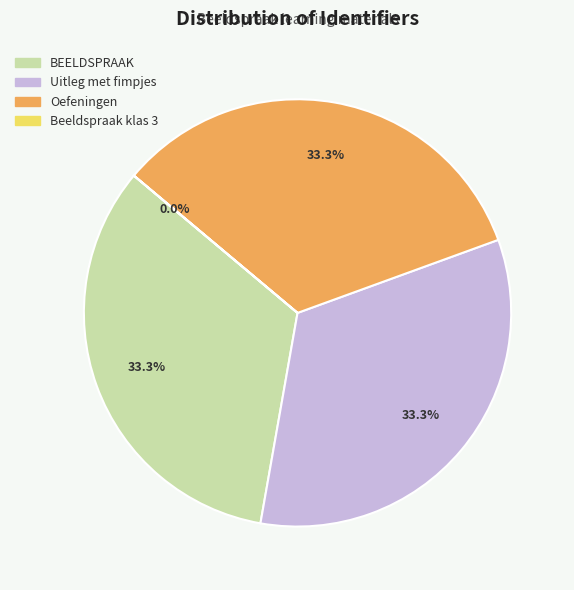

Does any single category account for the majority?

No